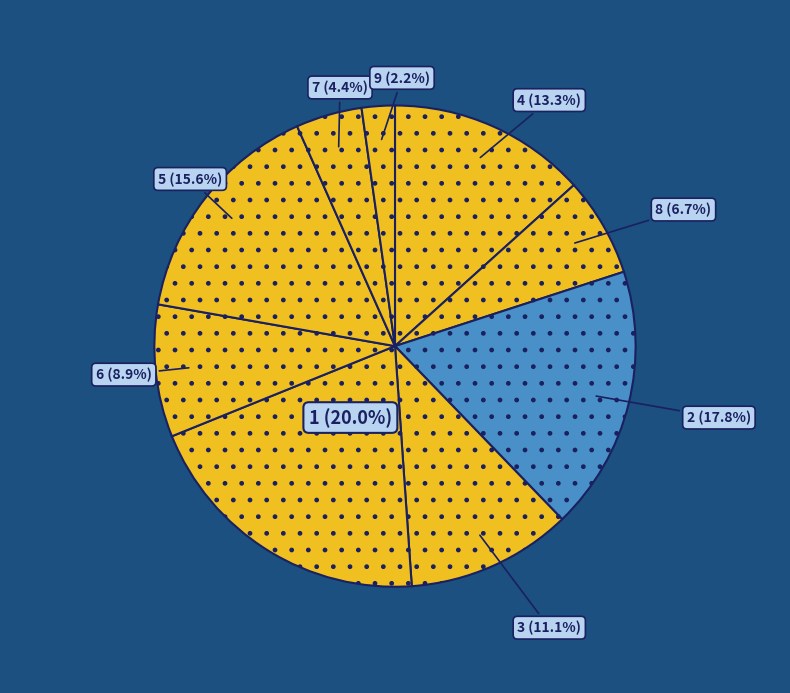

How many slices are in this pie chart?

9